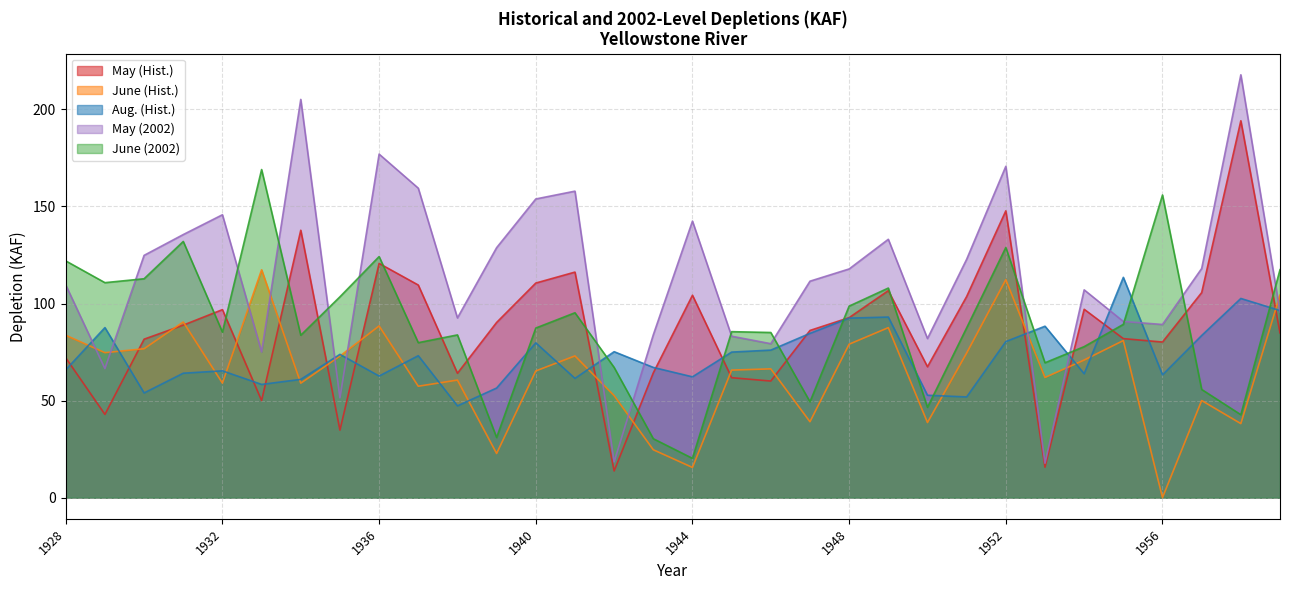

Which series ends up on top after the final intersection of June (2002) and May (2002)?

June (2002)